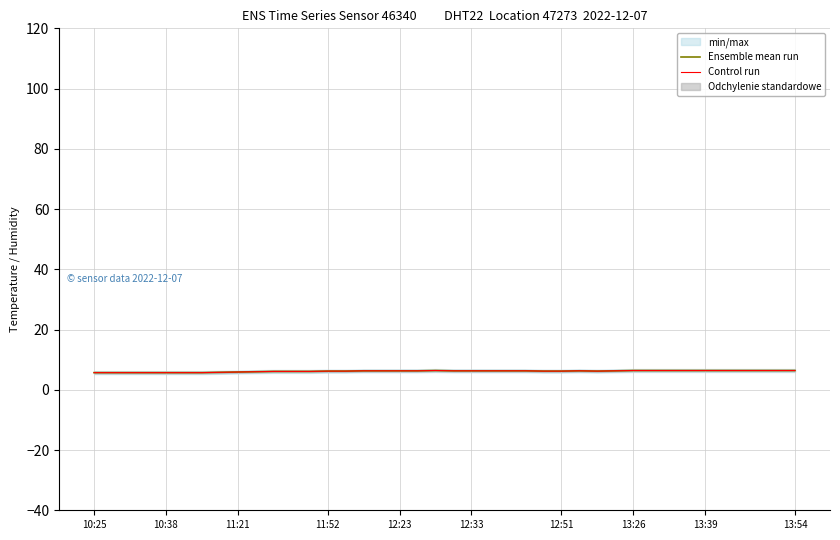

True or false: Ensemble mean run and Control run intersect in this chart.

False